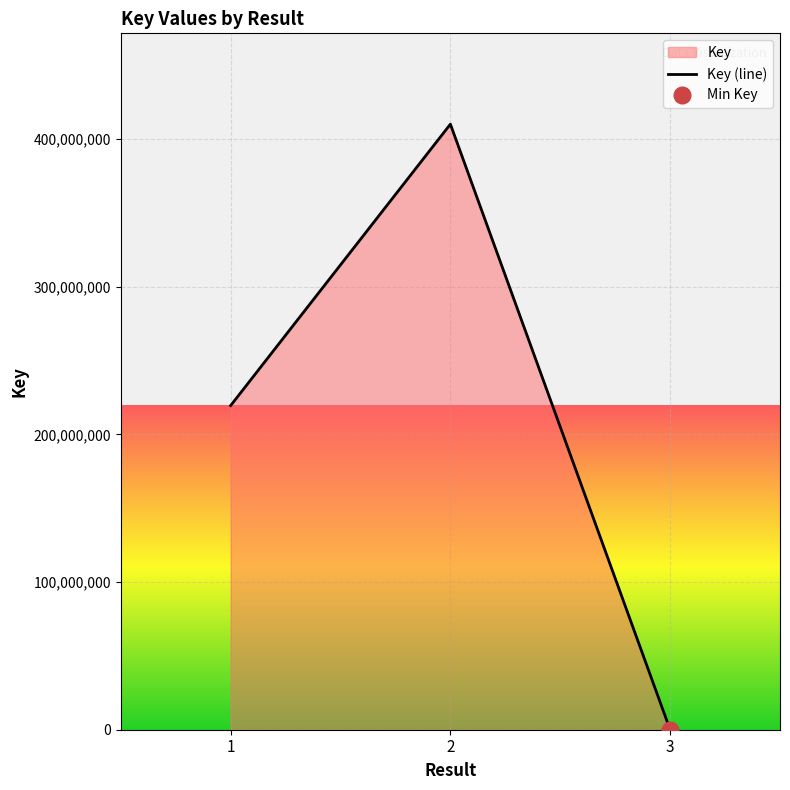

Reading left to right, transcribe all the data shown in this chart.

1=219481434	2=410023590	3=5750